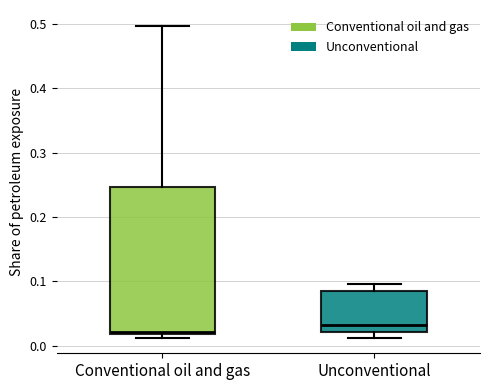

Comparing the boxes themselves (not the whiskers), which one is the tallest?

Conventional oil and gas